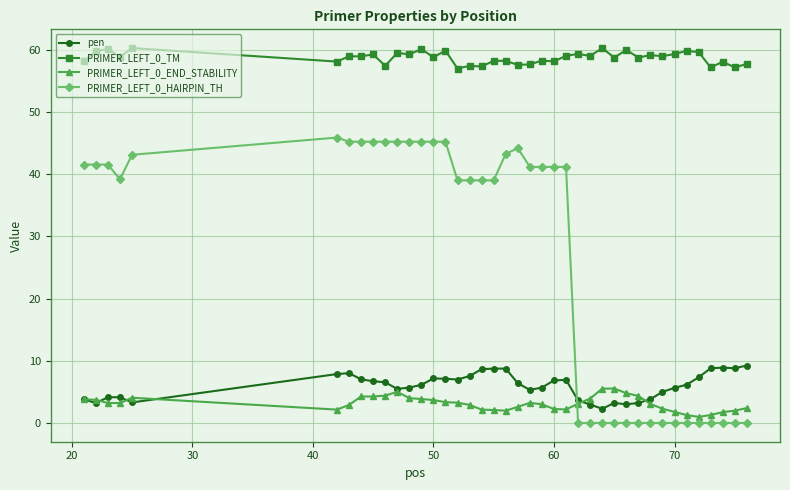

How many lines are shown in the chart?

4